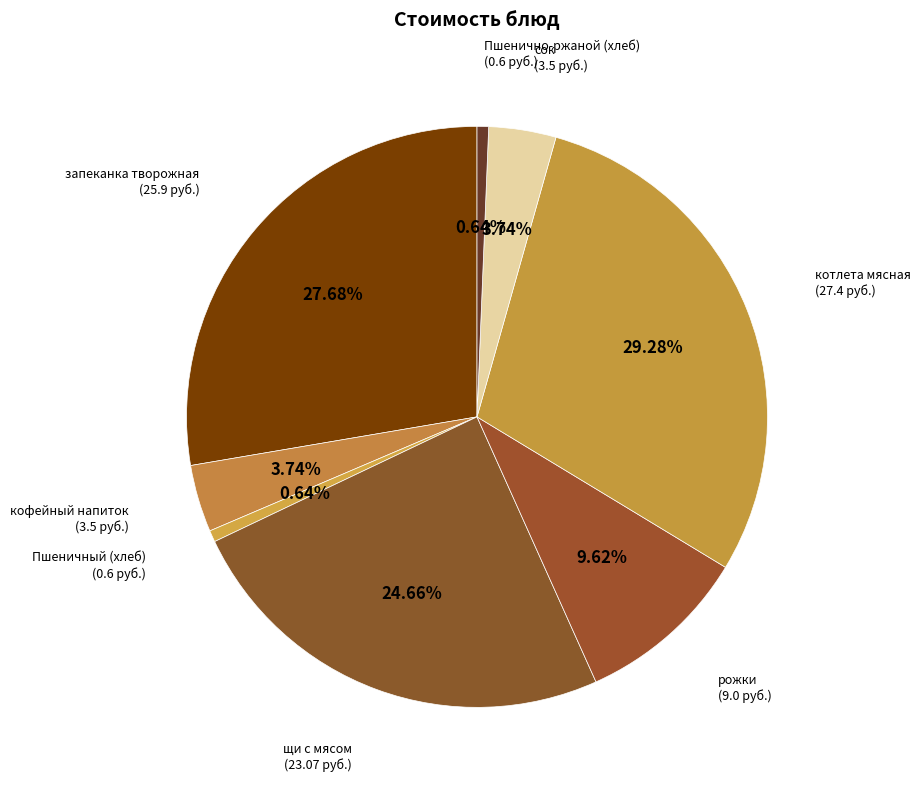

Is щи с мясом the majority of the pie?

No